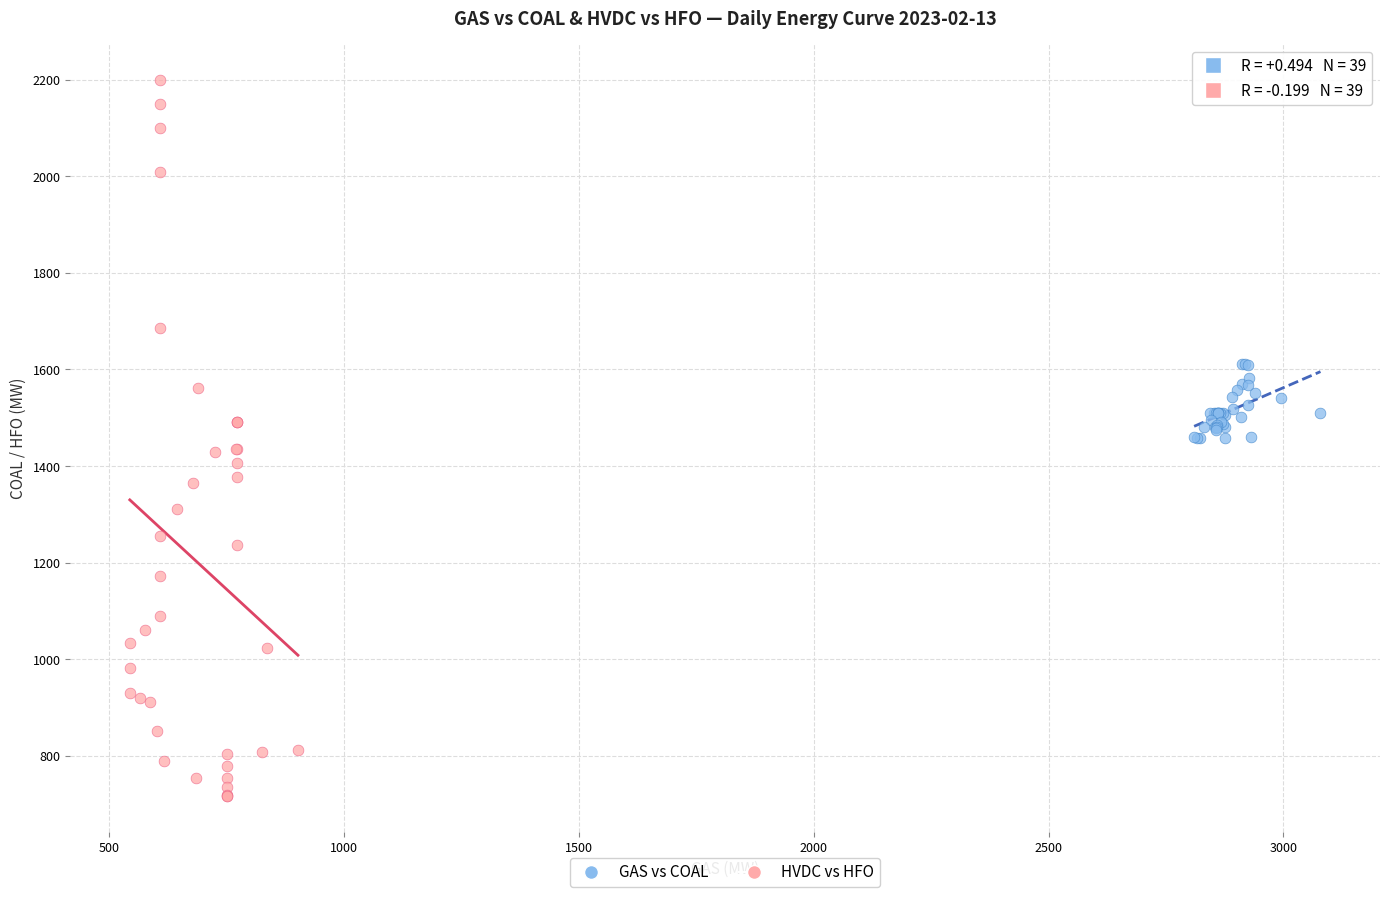

Which series has the largest Y range (max minus min)?

HVDC vs HFO